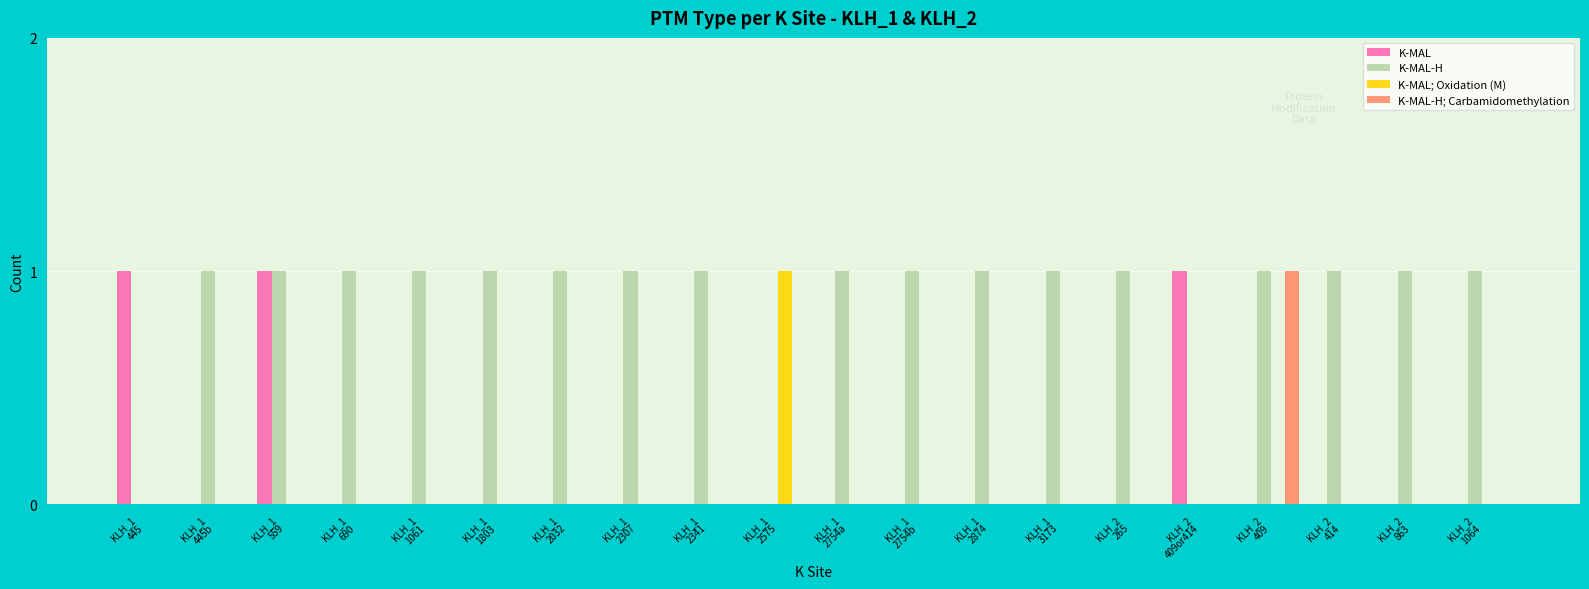

Which series has the largest total across all categories?

K-MAL-H